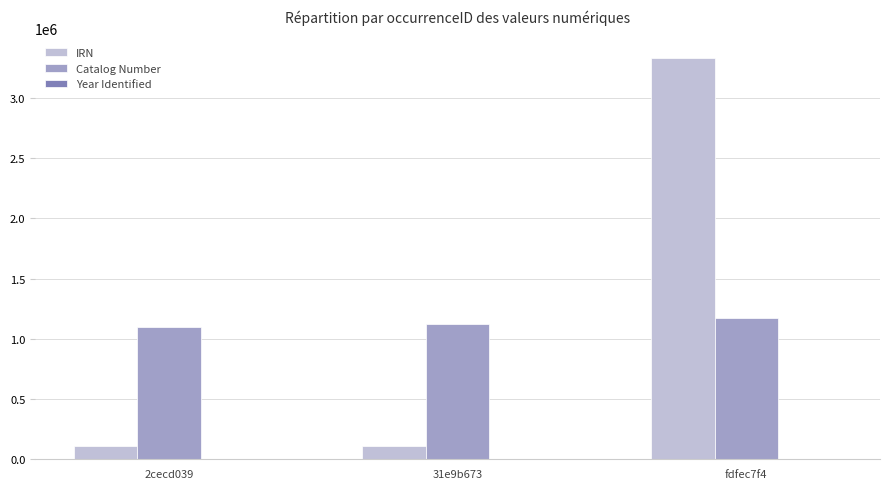

Which series has the widest spread of values?

IRN